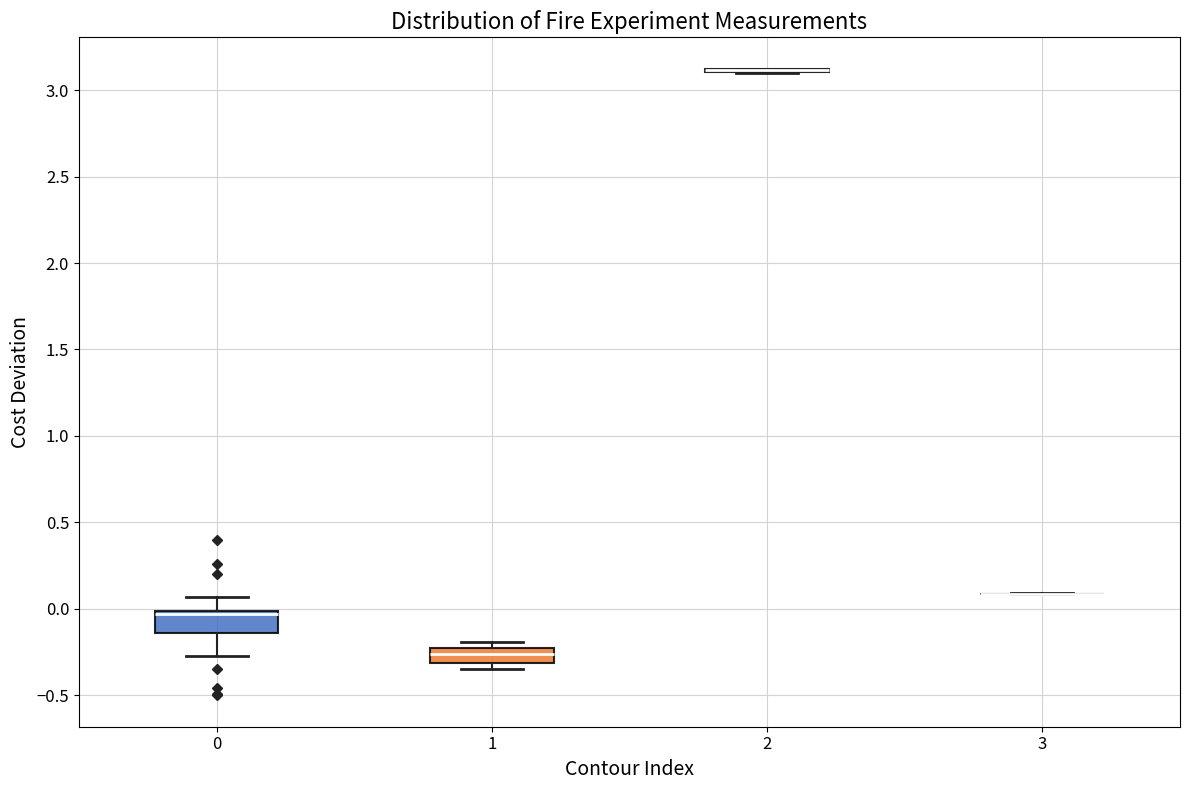

Reading left to right, transcribe this box plot: for each box, give where its median line is, the range the box spans, and where its two whiskers end, as read against the y-axis. The values are not printed on the chart, so give them approximately, as read against the axis.

0: median -0.05, box -0.15 to 0.00, whiskers -0.25 to 0.05
1: median -0.25 (inside the box), box -0.30 to -0.25, whiskers -0.35 to -0.20
2: box collapsed to a line at 3.10, whiskers 3.10 to 3.10
3: box collapsed to a line at 0.10, whiskers 0.10 to 0.10